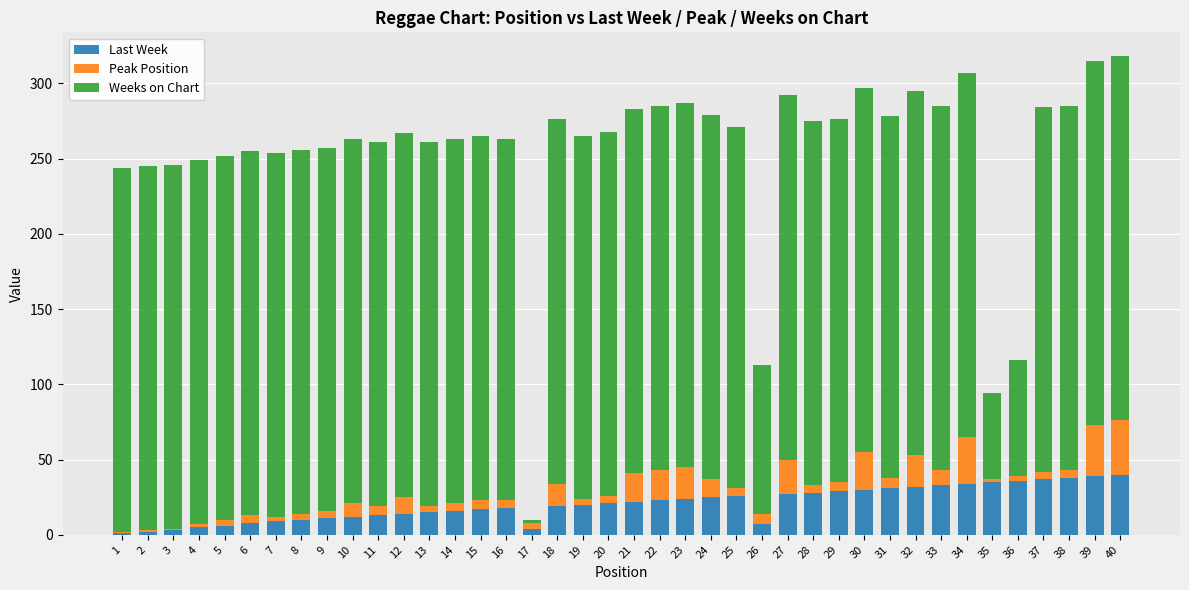

What is the sum of the Last Week values at 39 and 30?

69